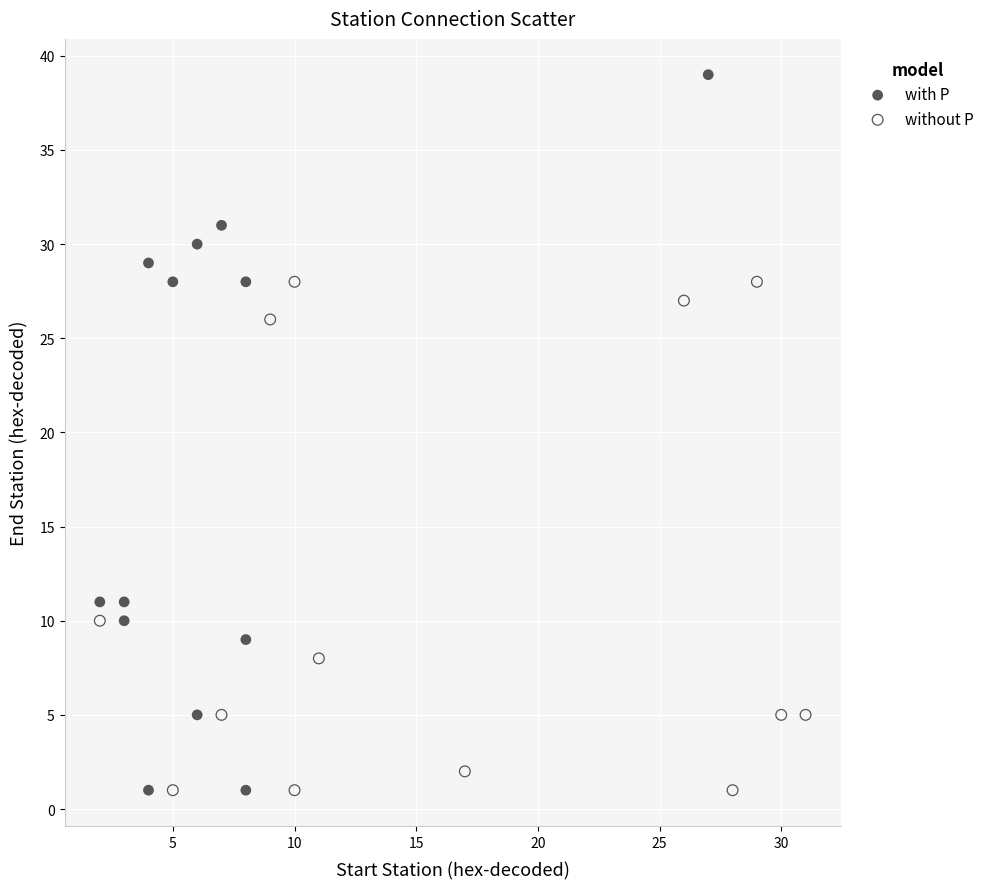

Which series has the largest Y range (max minus min)?

with P